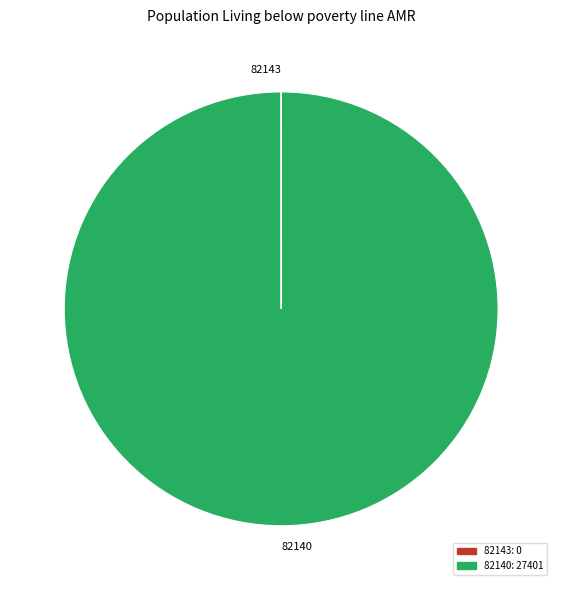

Which slice is the largest?

82140